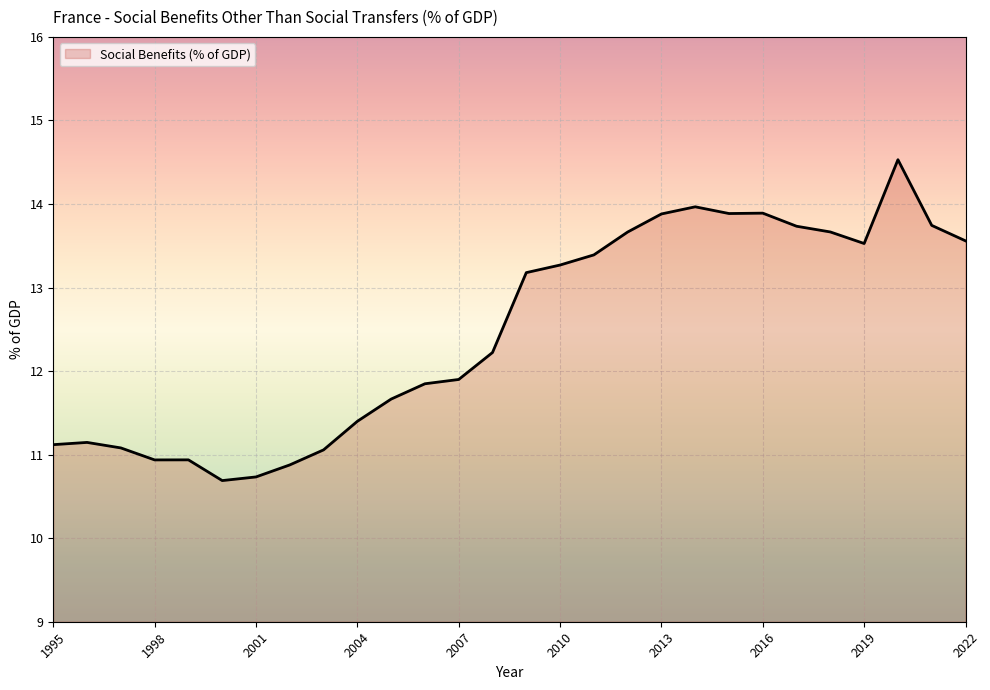

What is the difference between the maximum and minimum values?

3.8